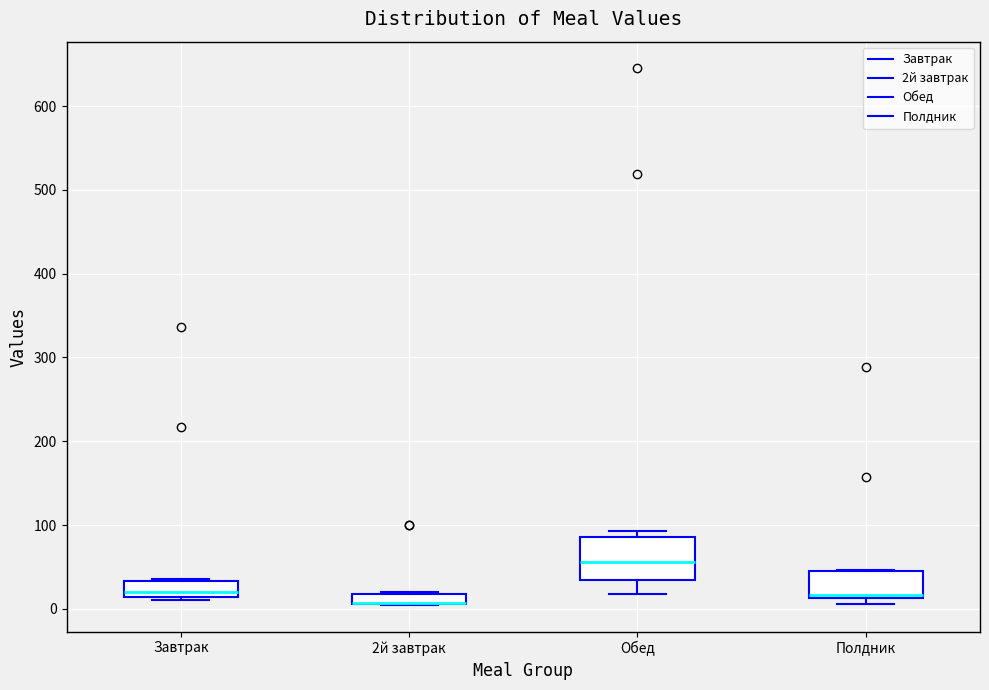

Comparing the boxes themselves (not the whiskers), which one is the tallest?

Обед